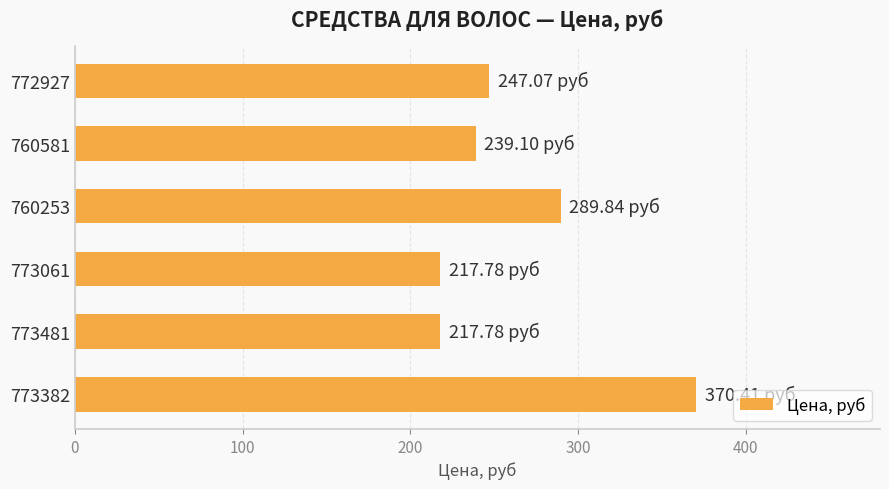

Approximately how many times larger is the value at 773061 compared to 772927?

0.9